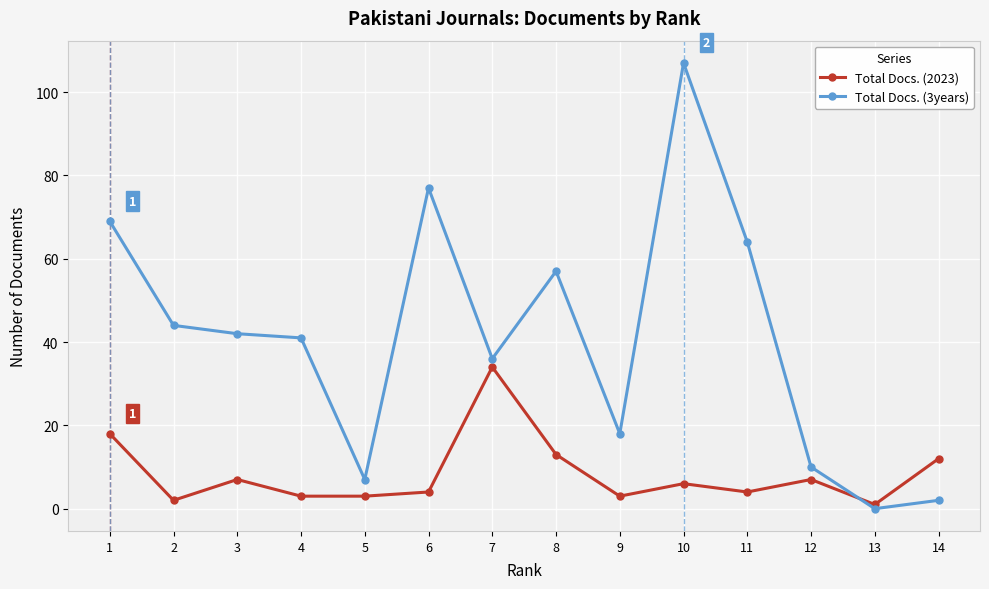

Where is the first local minimum for Total Docs. (2023)?

2